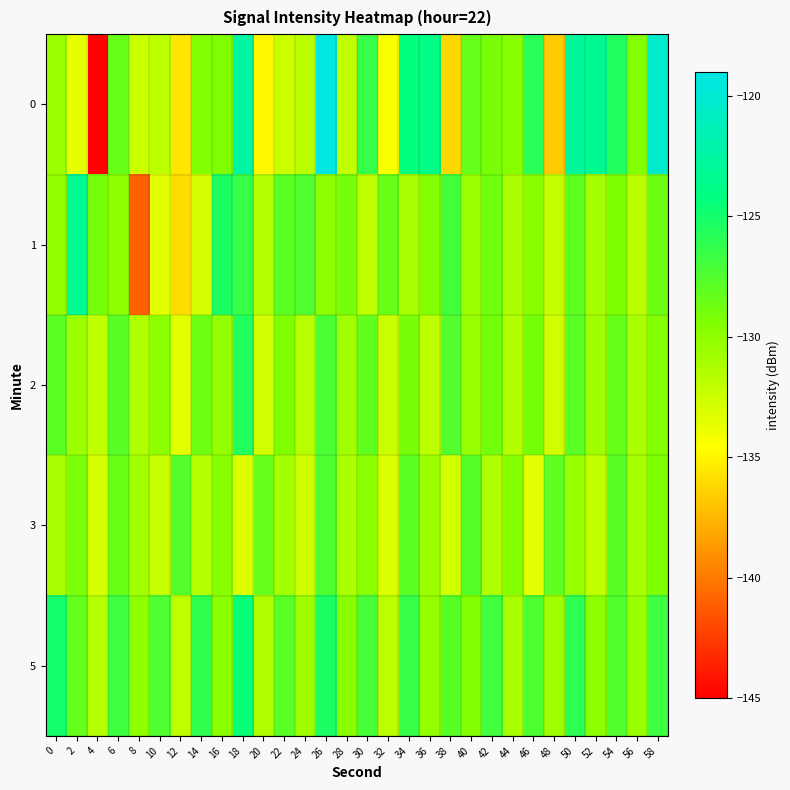

Reading left to right, what are all the values shown in this chart?

0: 0=-130.5	2=-133.6	4=-145.5	6=-128.4	8=-132.5	10=-131.9	12=-135.6	14=-129.5	16=-129.4	18=-122.4	20=-134.9	22=-132.5	24=-131.7	26=-119.2	28=-132.0	30=-126.4	32=-134.4	34=-124.3	36=-123.9	38=-136.2	40=-128.3	42=-129.1	44=-129.7	46=-125.9	48=-136.7	50=-122.8	52=-123.3	54=-125.5	56=-129.5	58=-120.2
1: 0=-130.2	2=-123.2	4=-129.0	6=-130.0	8=-140.9	10=-133.5	12=-136.0	14=-132.9	16=-125.3	18=-126.5	20=-131.5	22=-128.0	24=-127.5	26=-130.0	28=-129.0	30=-132.0	32=-128.5	34=-131.0	36=-129.5	38=-127.0	40=-130.5	42=-128.8	44=-131.2	46=-129.7	48=-132.3	50=-128.1	52=-130.9	54=-129.3	56=-131.7	58=-128.6
2: 0=-128.0	2=-130.5	4=-132.1	6=-127.8	8=-131.3	10=-129.9	12=-133.4	14=-128.7	16=-130.2	18=-125.6	20=-132.8	22=-129.4	24=-131.6	26=-127.3	28=-130.7	30=-128.2	32=-132.5	34=-129.1	36=-131.8	38=-127.6	40=-130.3	42=-128.9	44=-131.4	46=-129.0	48=-132.7	50=-127.9	52=-130.6	54=-128.4	56=-131.1	58=-129.5
3: 0=-131.0	2=-129.2	4=-133.0	6=-128.5	8=-130.8	10=-132.3	12=-127.6	14=-131.5	16=-129.7	18=-133.2	20=-128.3	22=-130.9	24=-132.6	26=-127.4	28=-131.2	30=-129.8	32=-133.1	34=-128.0	36=-130.5	38=-132.8	40=-127.7	42=-131.3	44=-129.6	46=-133.4	48=-128.1	50=-130.4	52=-132.1	54=-127.8	56=-131.0	58=-129.3
5: 0=-125.0	2=-128.3	4=-131.5	6=-126.8	8=-130.0	10=-127.5	12=-132.0	14=-126.2	16=-129.8	18=-124.5	20=-131.3	22=-127.9	24=-130.6	26=-125.3	28=-129.7	30=-127.1	32=-131.8	34=-126.5	36=-130.2	38=-127.8	40=-129.5	42=-126.9	44=-131.0	46=-127.4	48=-130.7	50=-126.1	52=-129.9	54=-127.6	56=-130.4	58=-126.8